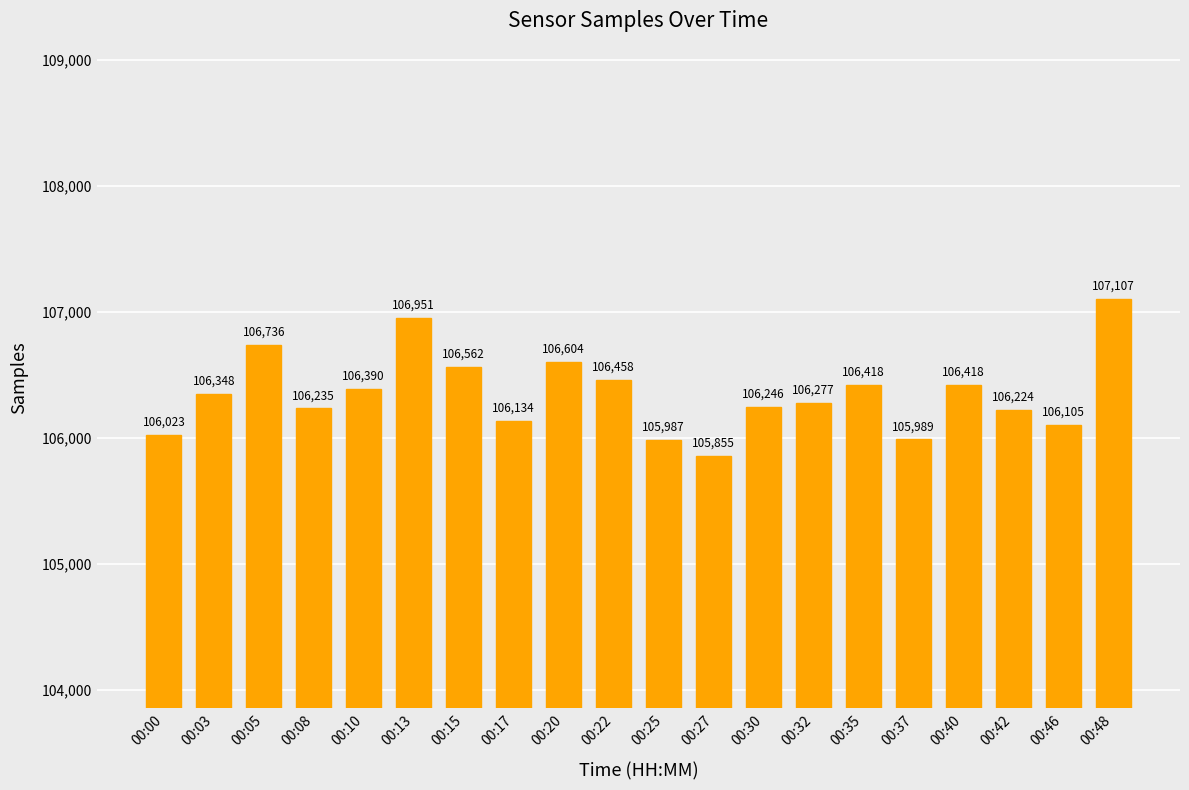

What is the difference between the maximum and minimum values?

1252